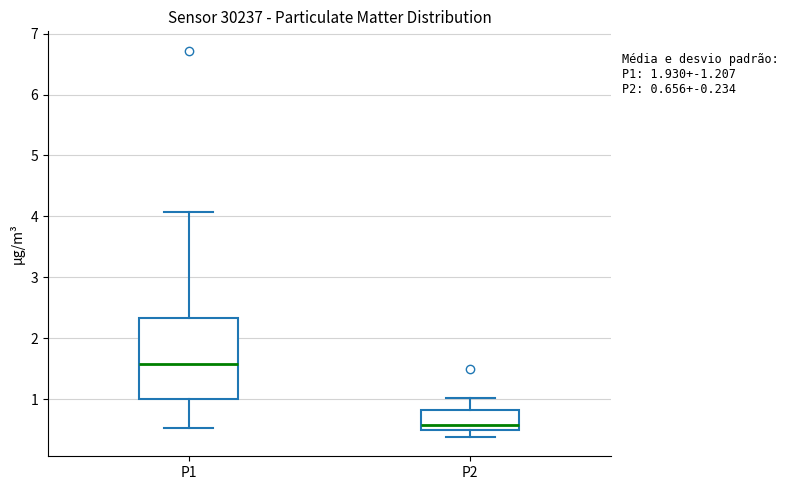

Which box is the tallest, from its lower edge to its upper edge?

P1